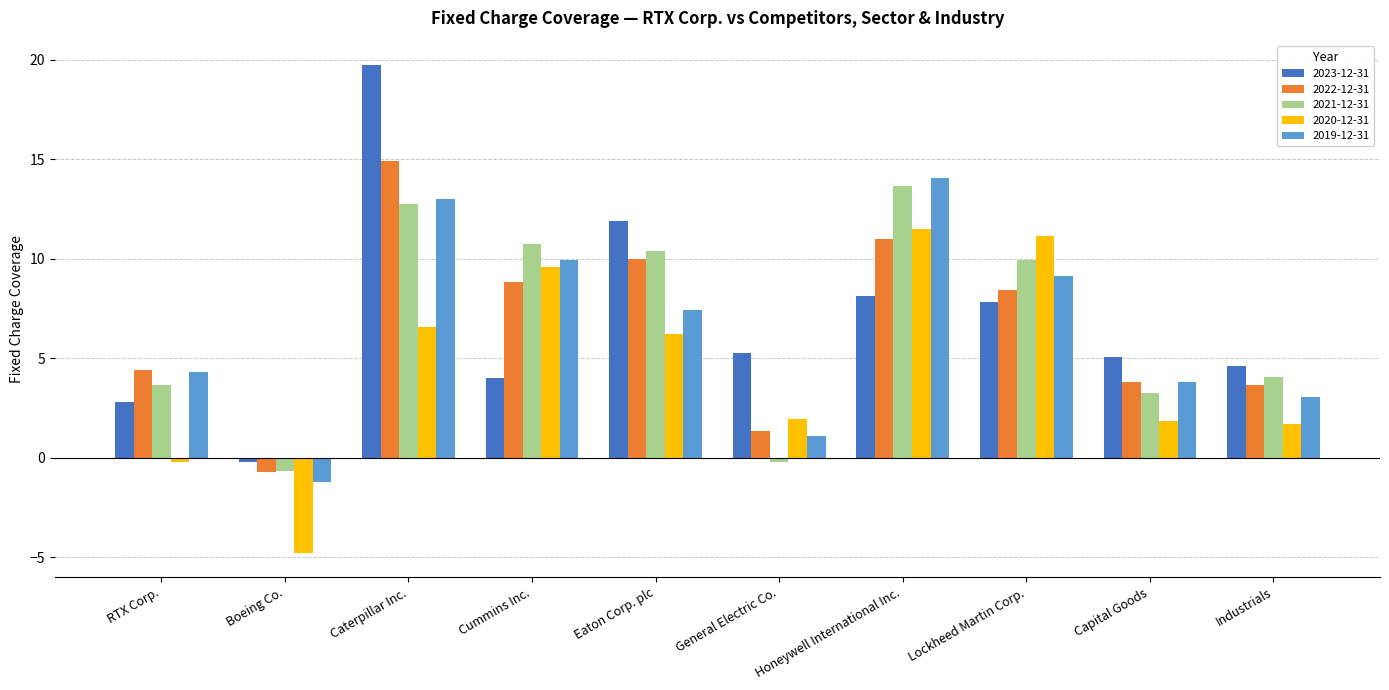

How many bars are there in each group?

5